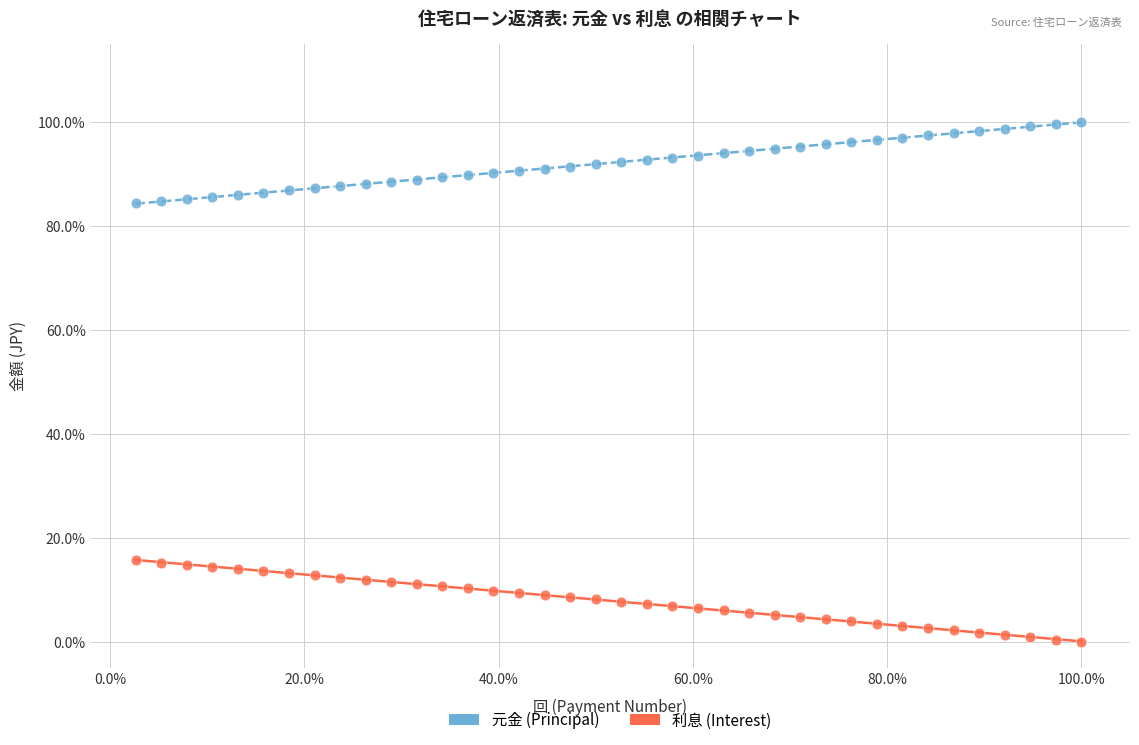

Which series reaches the maximum Y coordinate?

元金 (Principal)